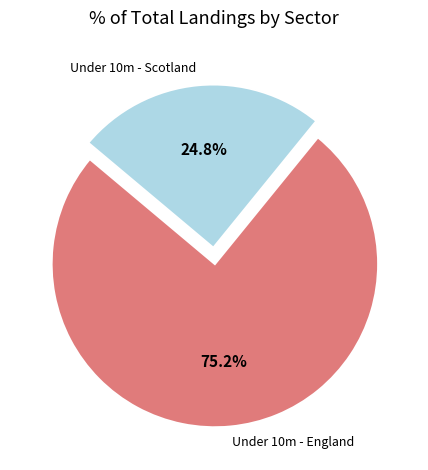

Count the number of slices in the pie.

2